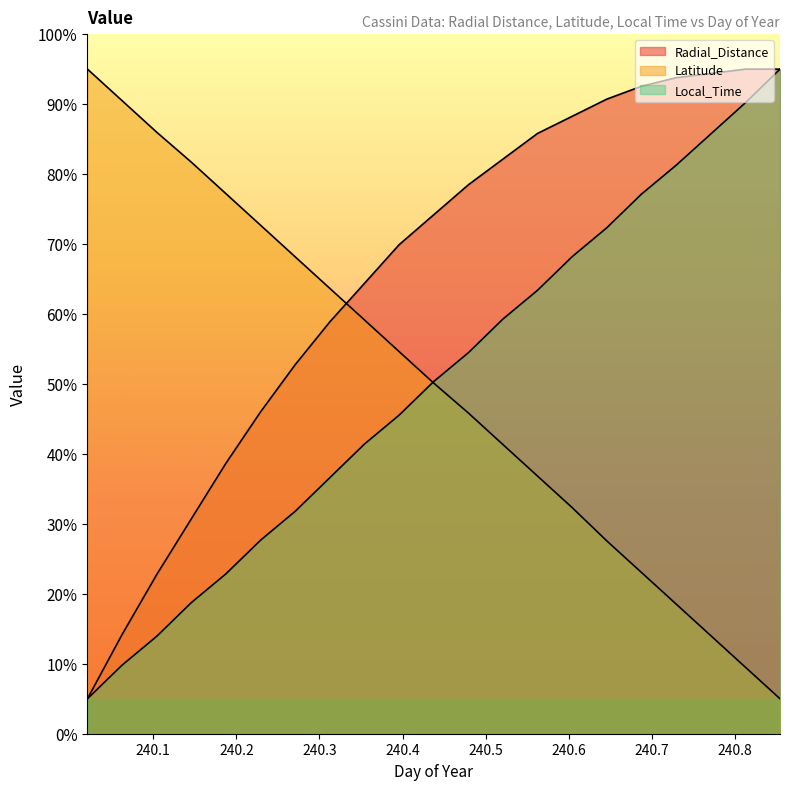

How many distinct data groups are displayed?

3